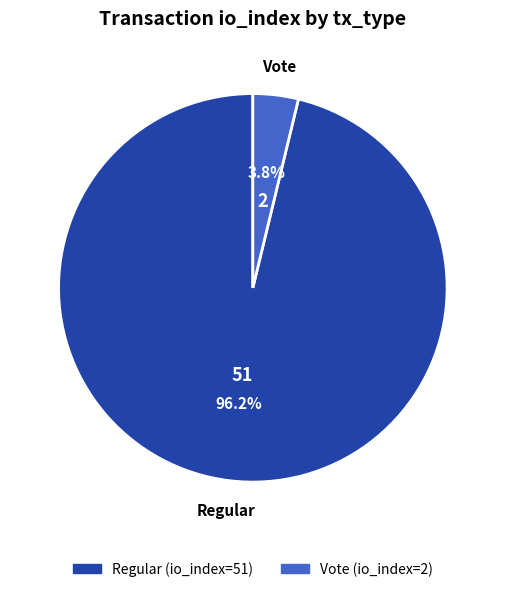

Rank the categories by value from lowest to highest.

Vote, Regular